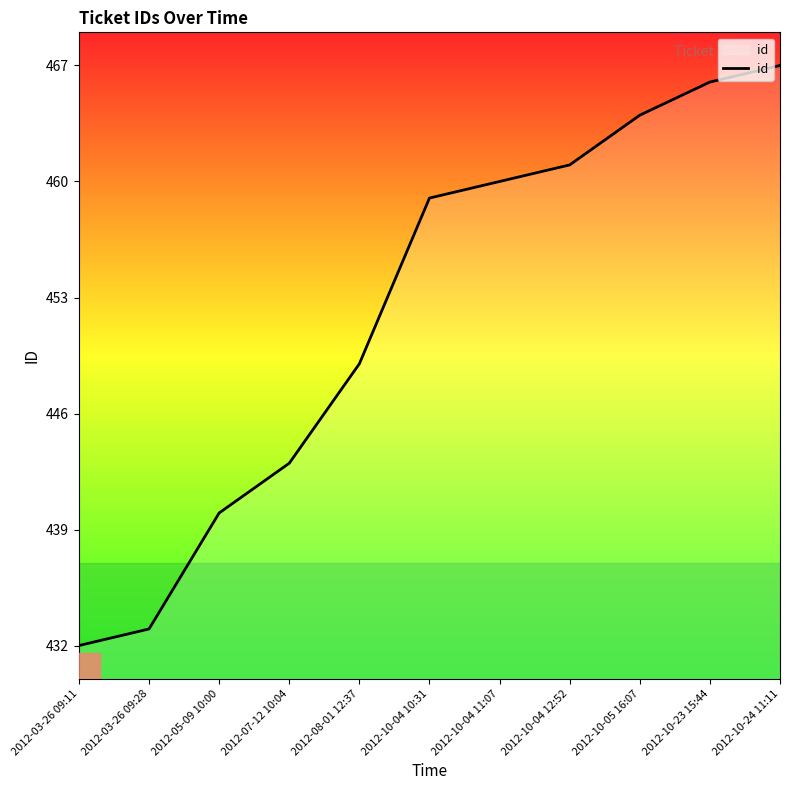

List the labels in order of value, smallest first.

2012-03-26 09:11, 2012-03-26 09:28, 2012-05-09 10:00, 2012-07-12 10:04, 2012-08-01 12:37, 2012-10-04 10:31, 2012-10-04 11:07, 2012-10-04 12:52, 2012-10-05 16:07, 2012-10-23 15:44, 2012-10-24 11:11